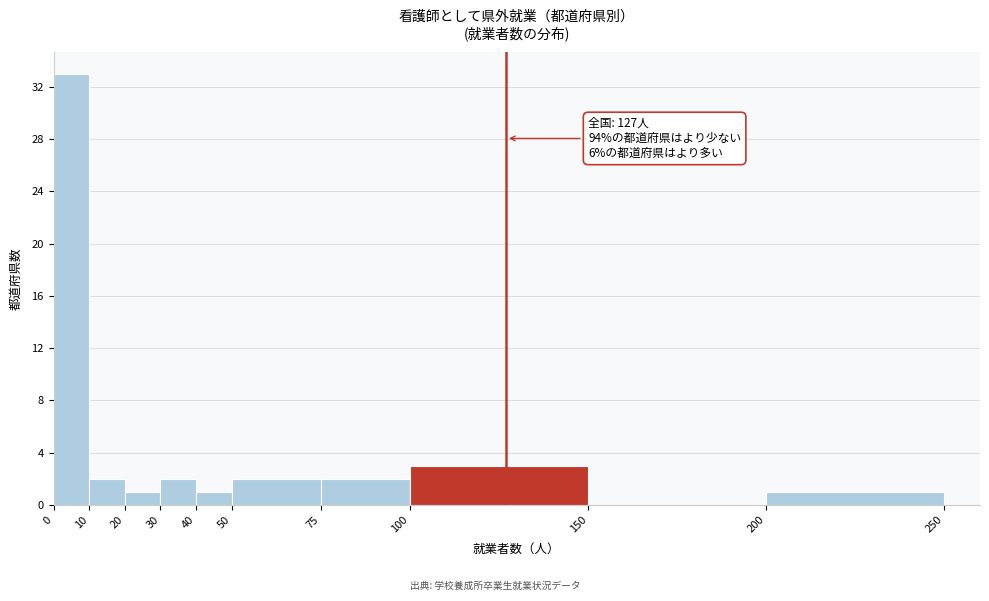

Over which range of the x-axis is the bar tallest?

0 to 10